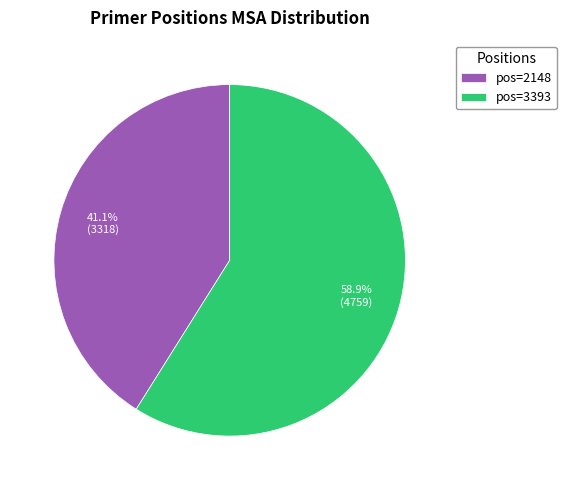

What percentage is NOT represented by pos=2148?

58.9%